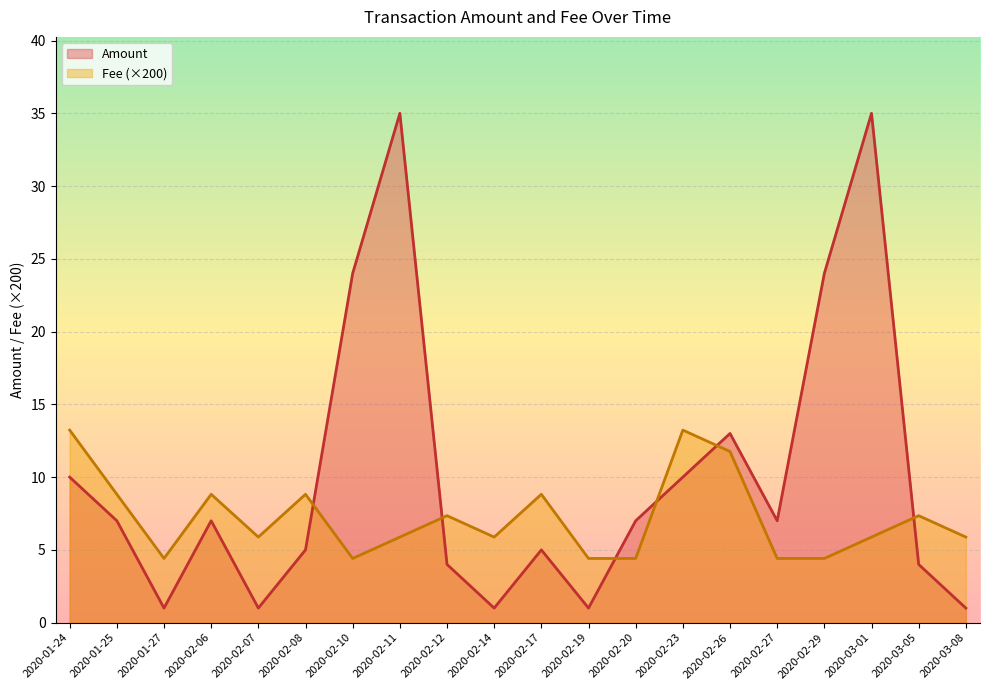

True or false: Amount has a value of 1.0 at 2020-02-19.

True